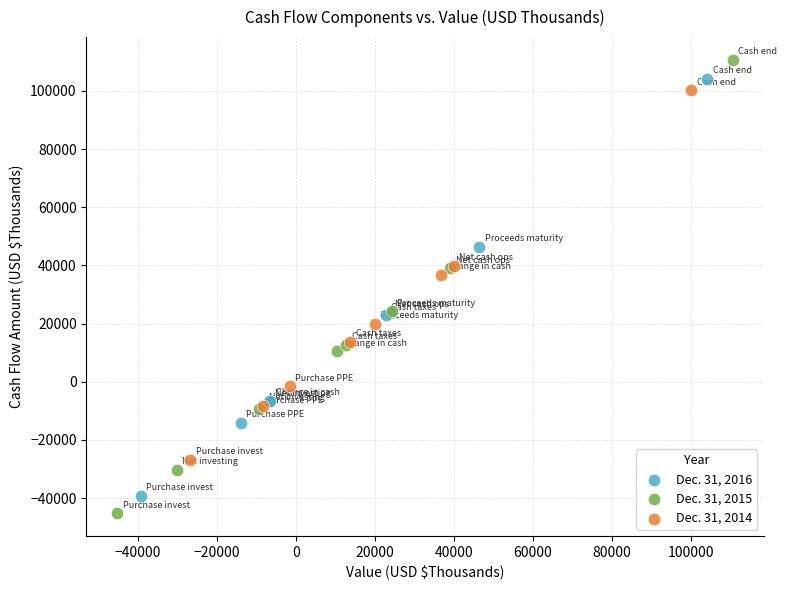

Which series contains the highest Y value?

Dec. 31, 2015